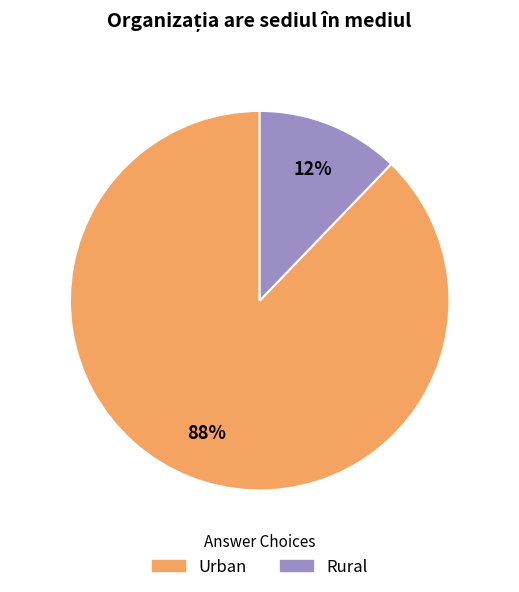

Which category has the biggest portion of the pie?

Urban